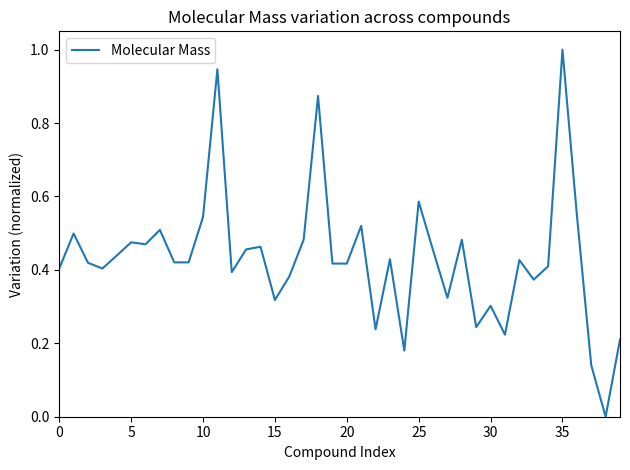

Where is the data nearest to the value 0?

38